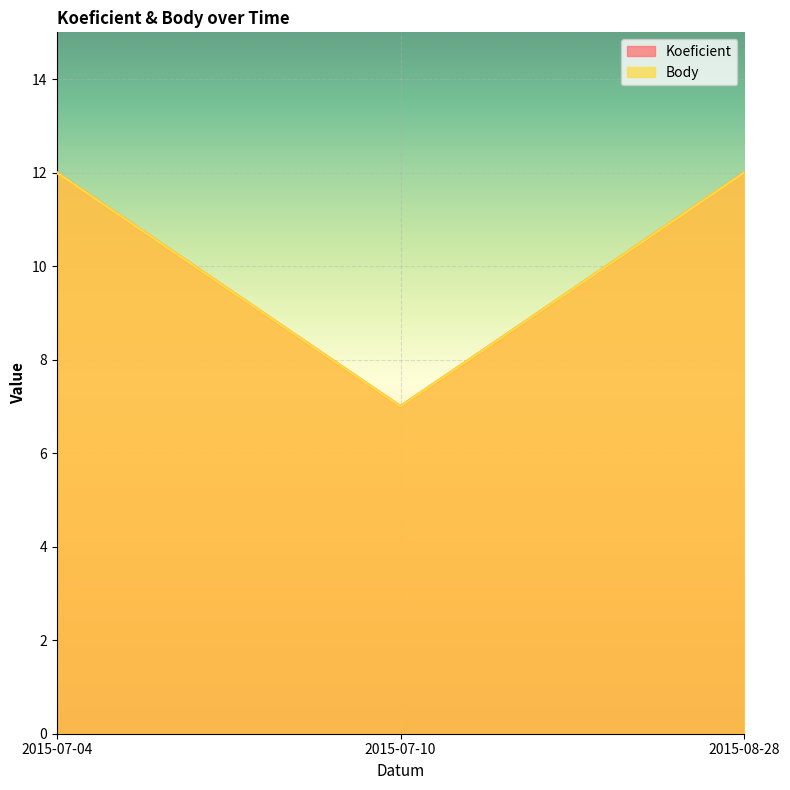

How many Koeficient values are between 7 and 12?

3